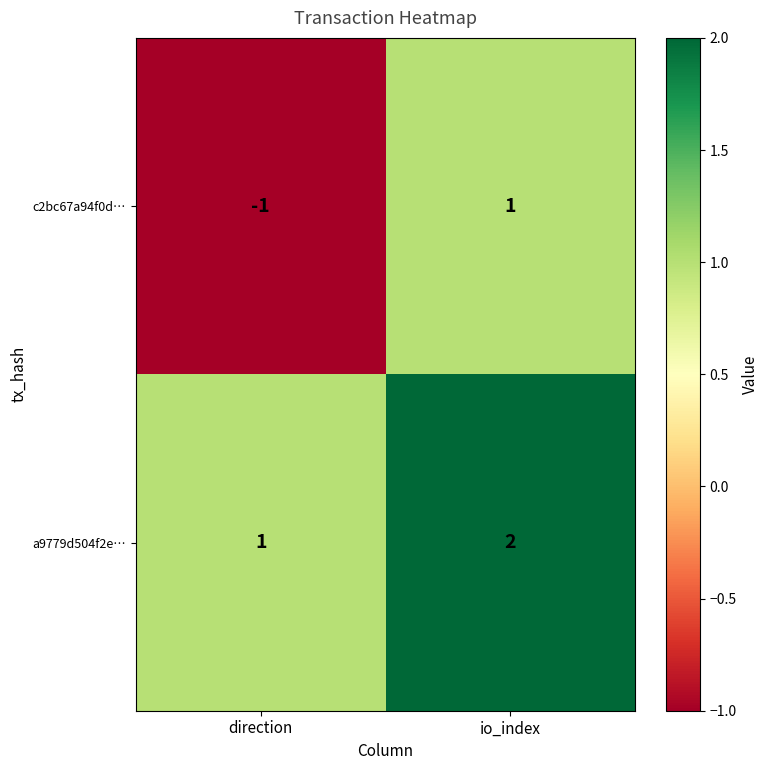

Which series has the largest total across all categories?

a9779d504f2e…